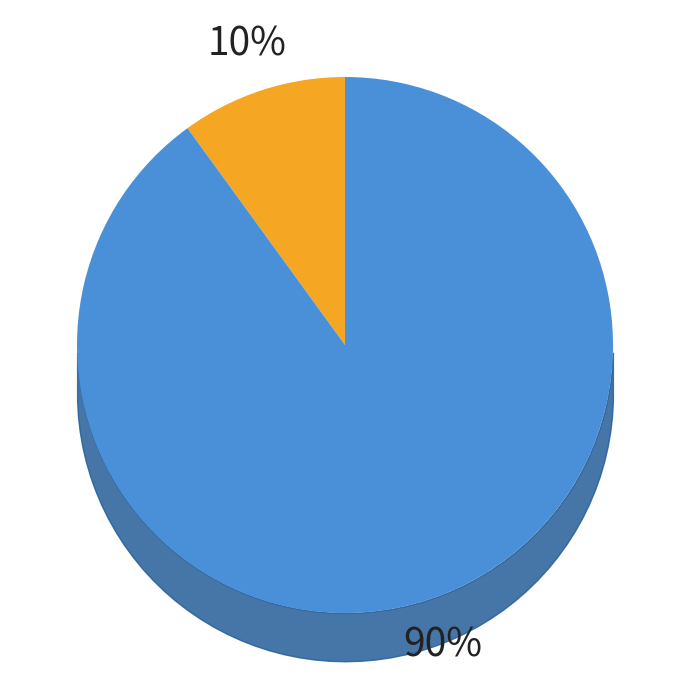

To the nearest percent, what is the difference between the largest and smallest slice percentages?

80%